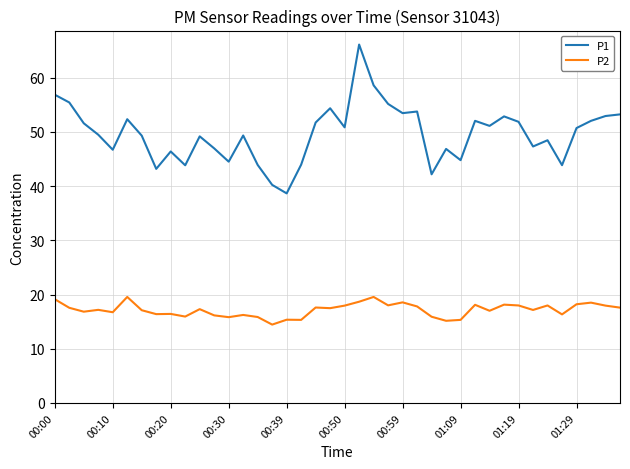

Which series has the largest total across all categories?

P1